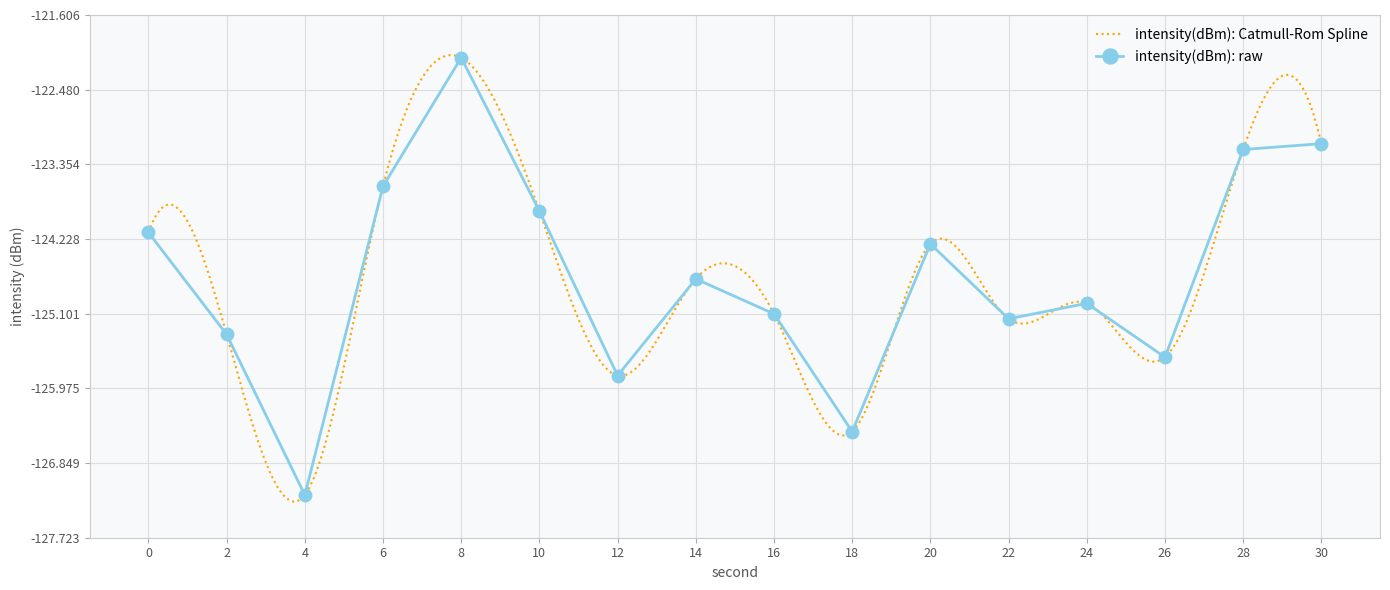

Between 18 and 16, which is larger?

16